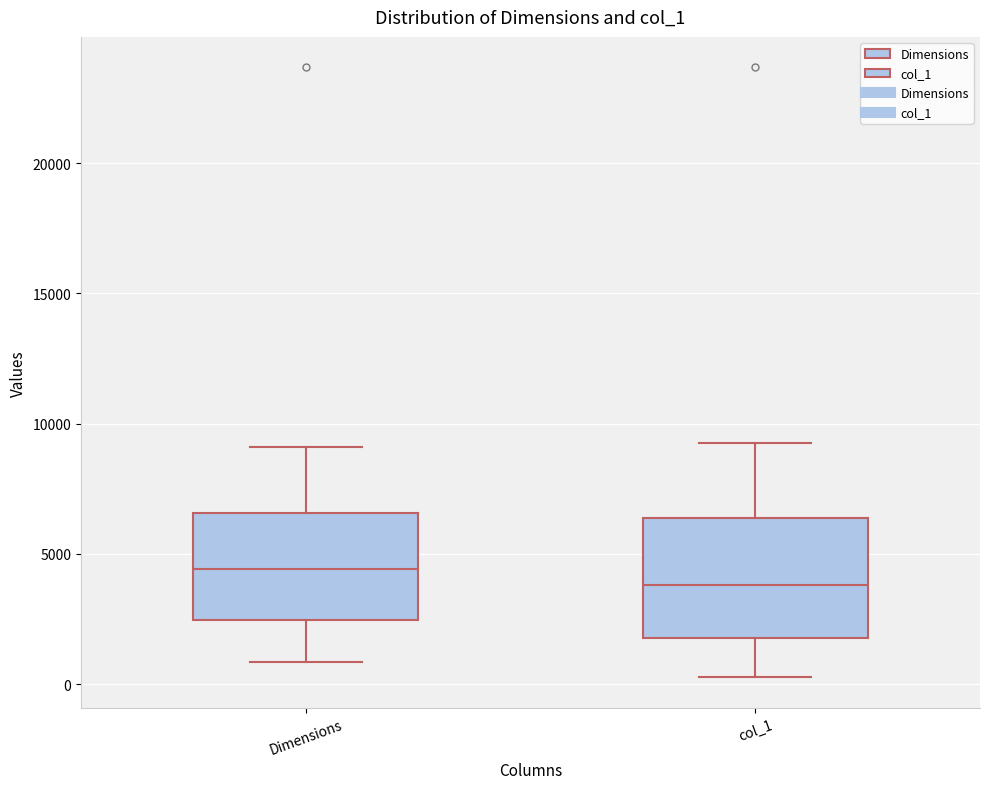

Which box's median line is the lowest?

col_1